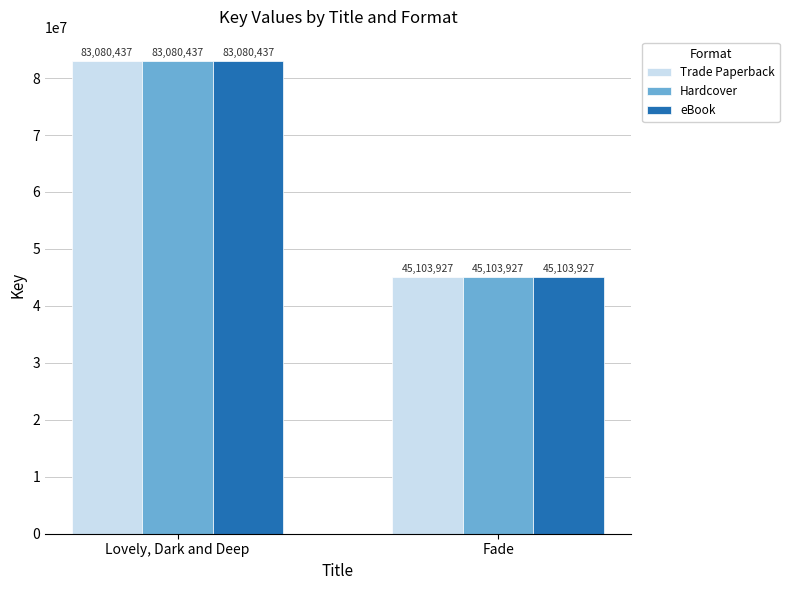

What is the label of the 2nd bar from the left?

Fade